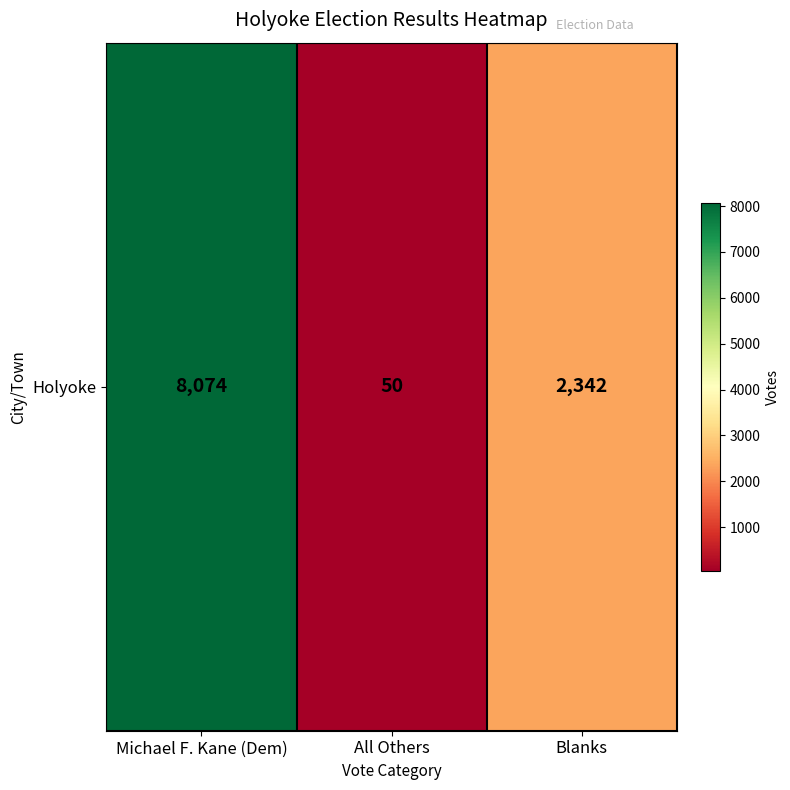

Which category has the lowest value across all series?

All Others